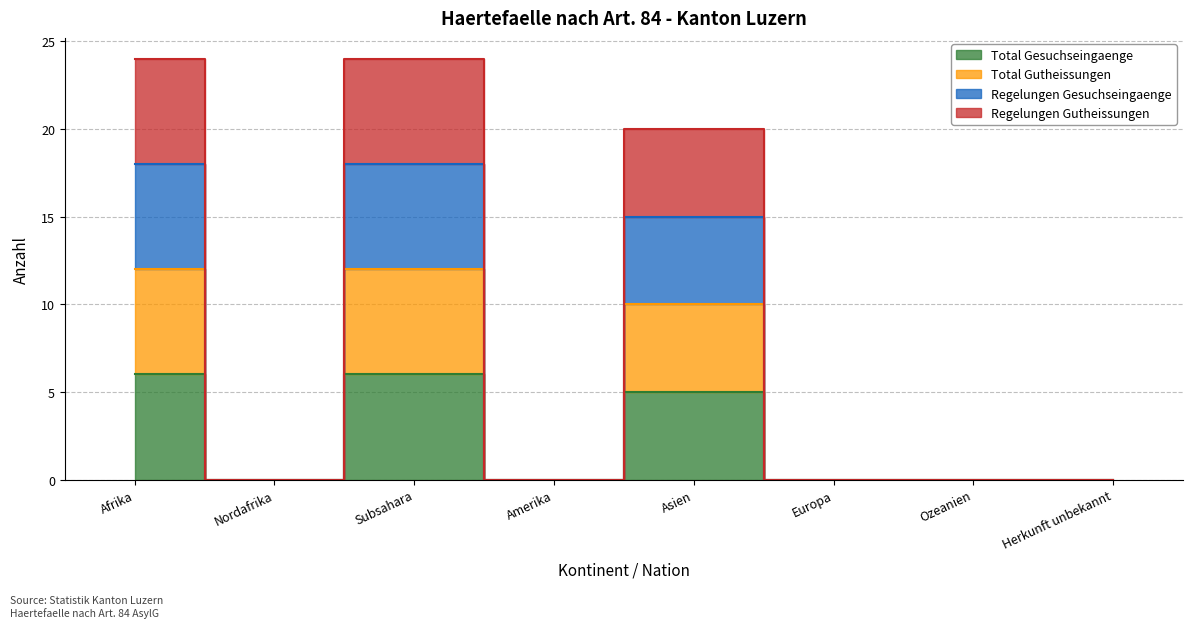

Count the Total Gutheissungen values in the range 0 to 12.

8